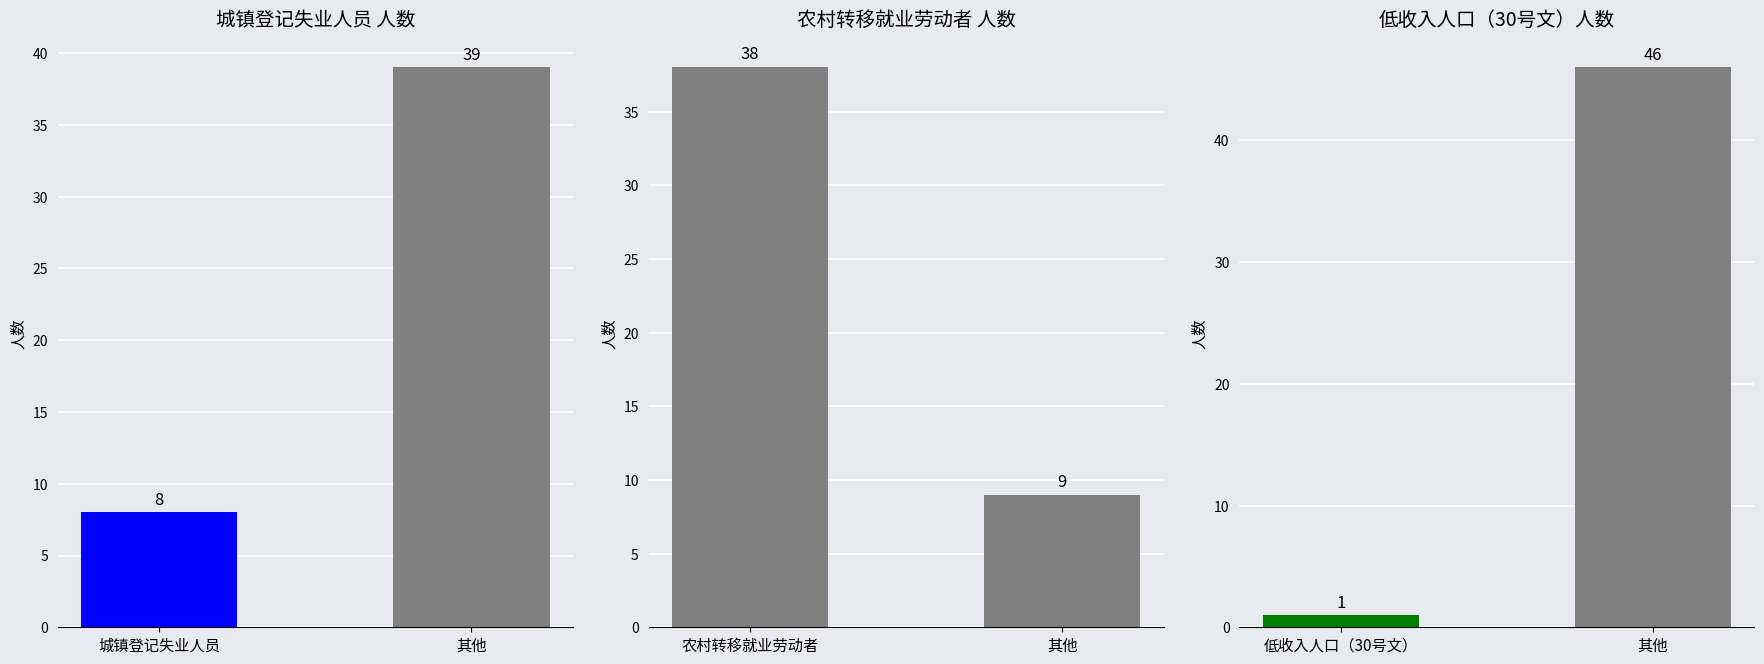

Read the 低收入人口（30号文） value at 其他.

46